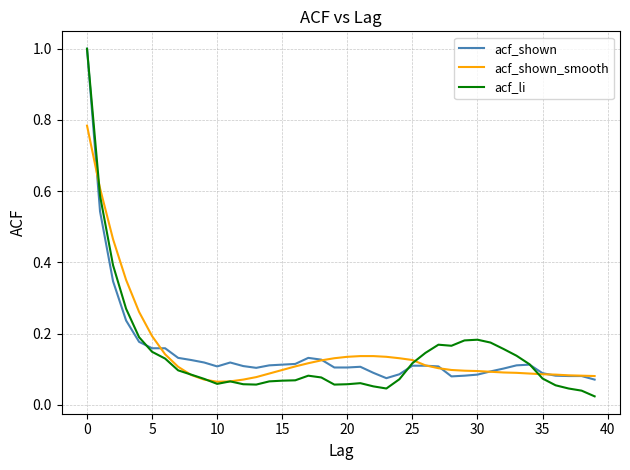

How many categories are shown in the chart?

40